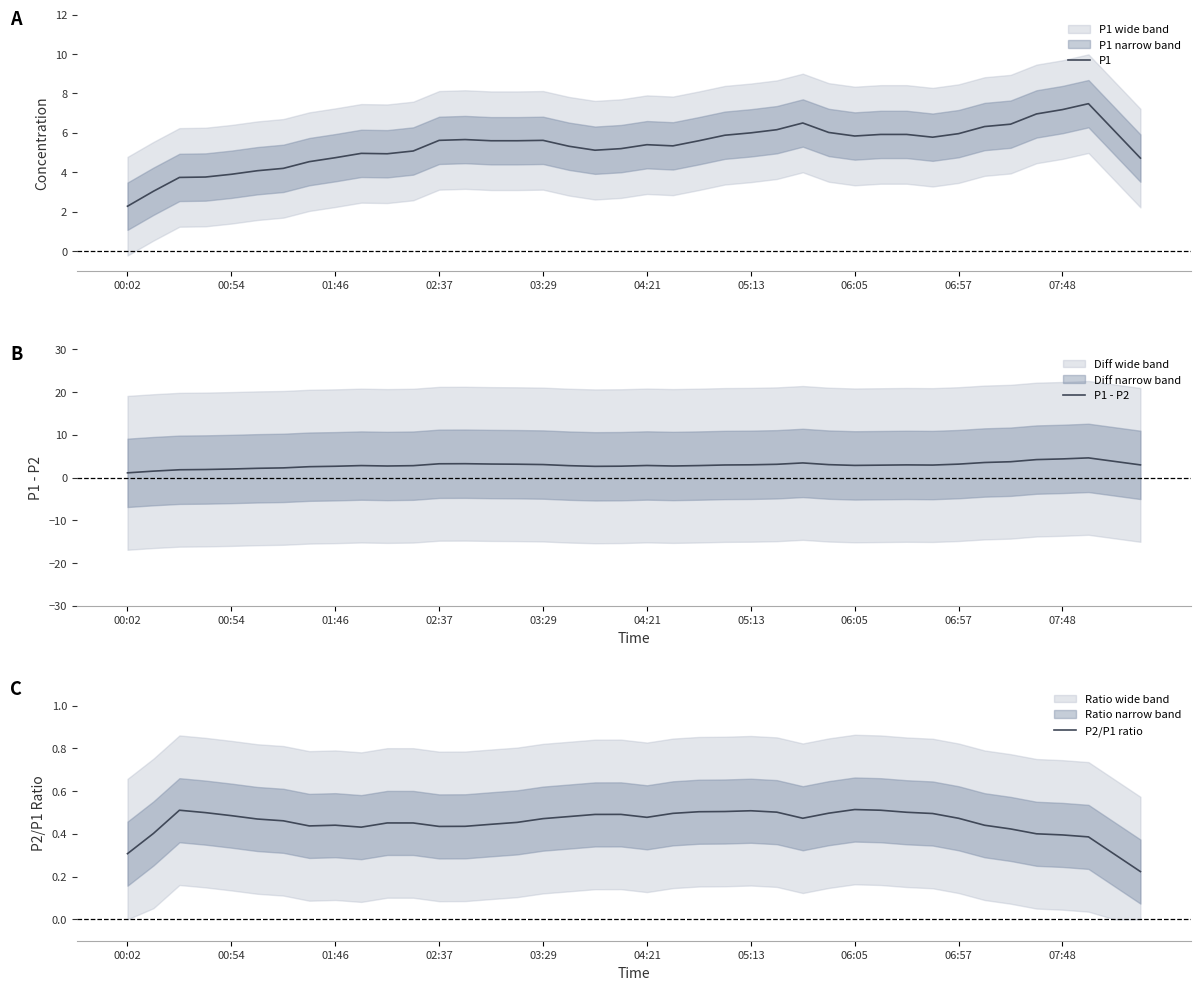

What are all the series names shown in the legend?

P1, P1 - P2, P2/P1 ratio